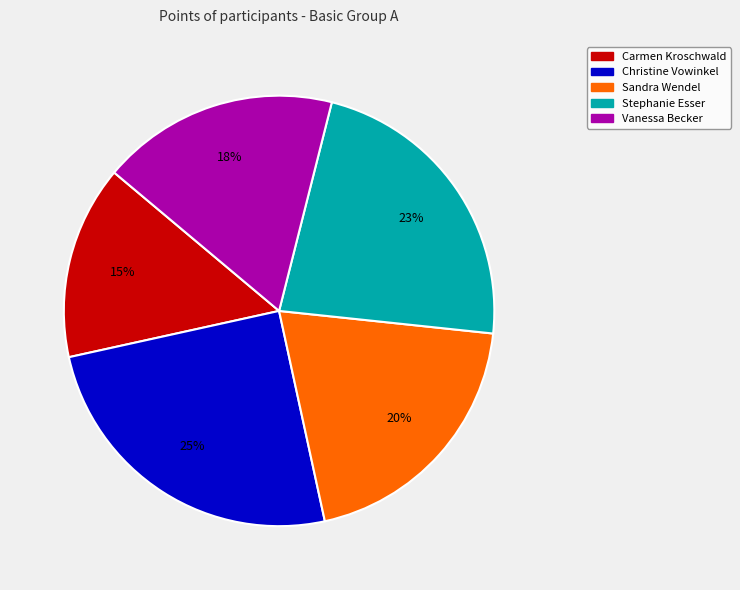

How many segments does this pie chart have?

5